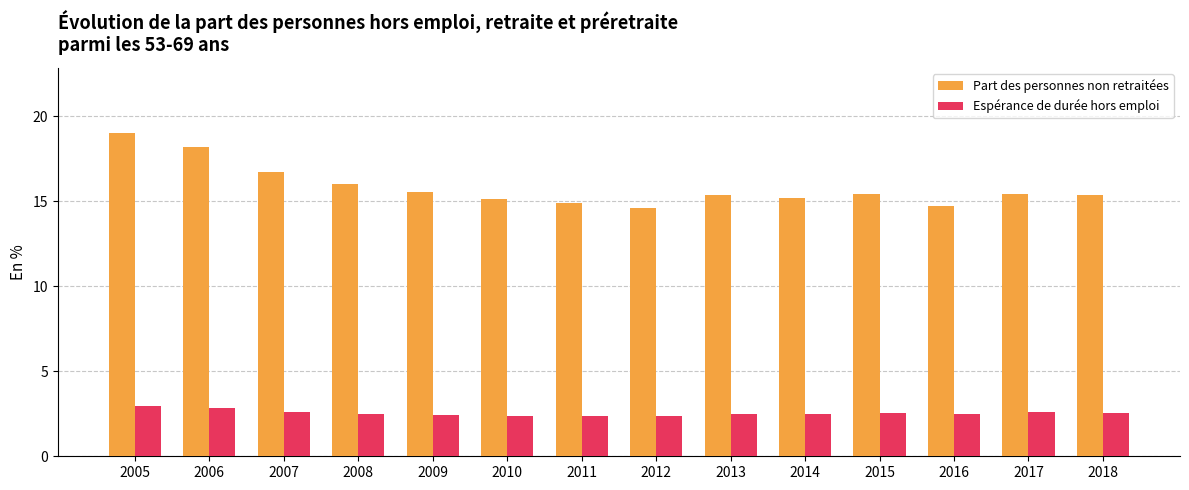

What value does the Part des personnes non retraitées series have at 2016?

14.8